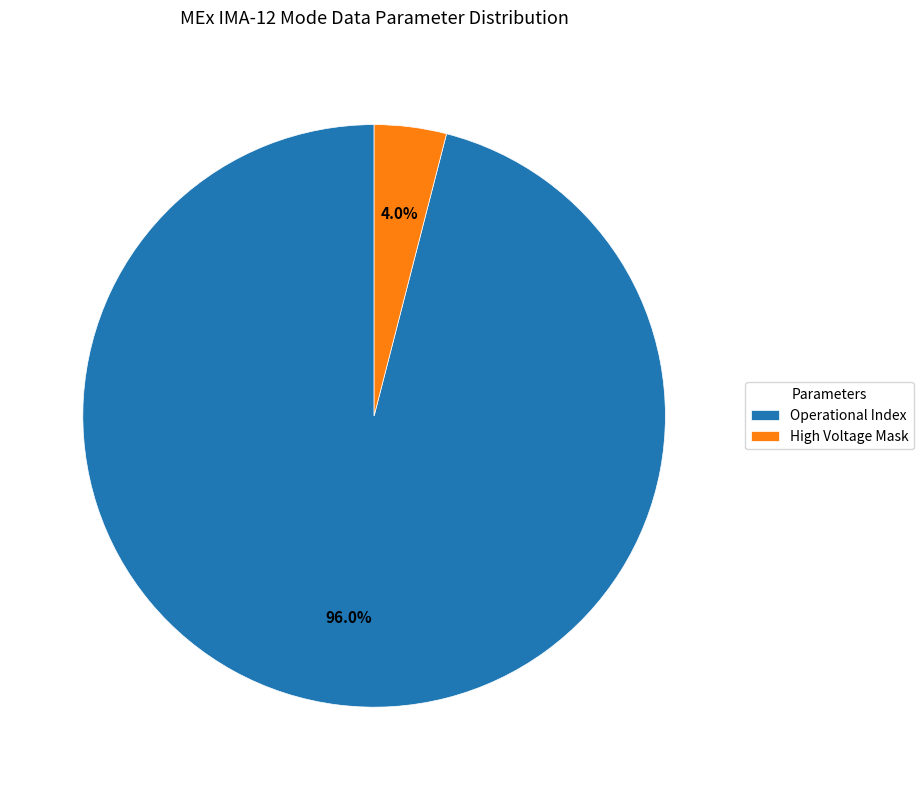

Combined, what portion of the pie is Operational Index and High Voltage Mask?

100.0%